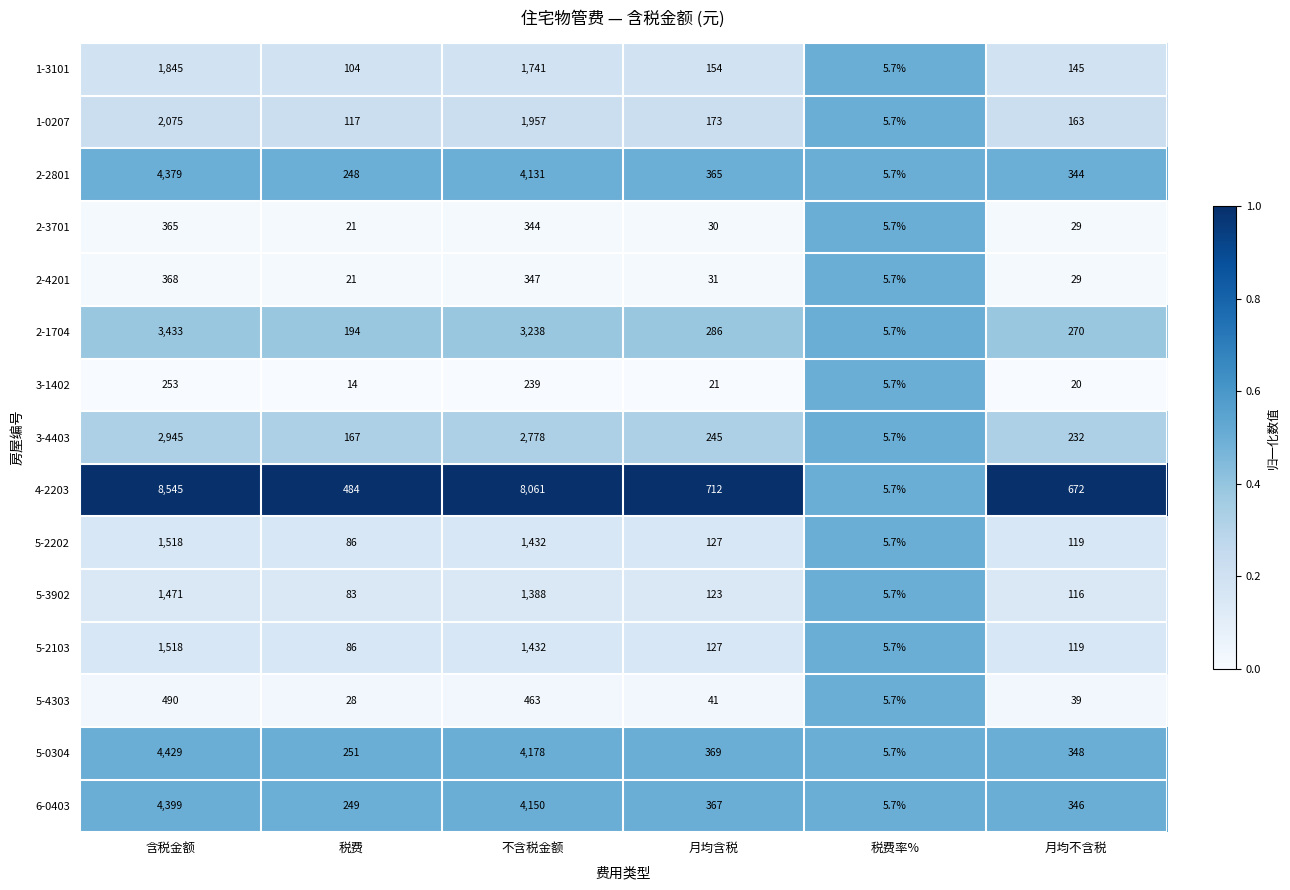

The value of 2-3701 at 不含税金额 is 344.0. True or false?

True